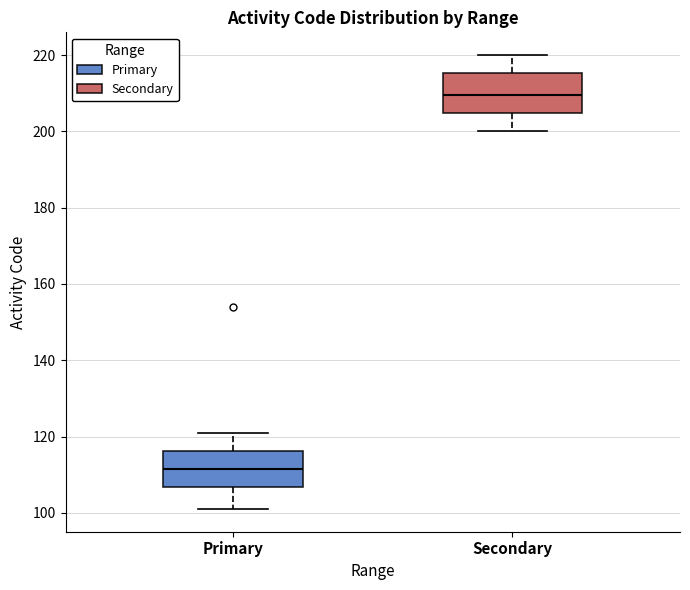

Reading left to right, transcribe this box plot: for each box, give where its median line is, the range the box spans, and where its two whiskers end, as read against the y-axis. The values are not printed on the chart, so give them approximately, as read against the axis.

Primary: median 112, box 106 to 116, whiskers 102 to 122
Secondary: median 210, box 204 to 216, whiskers 200 to 220